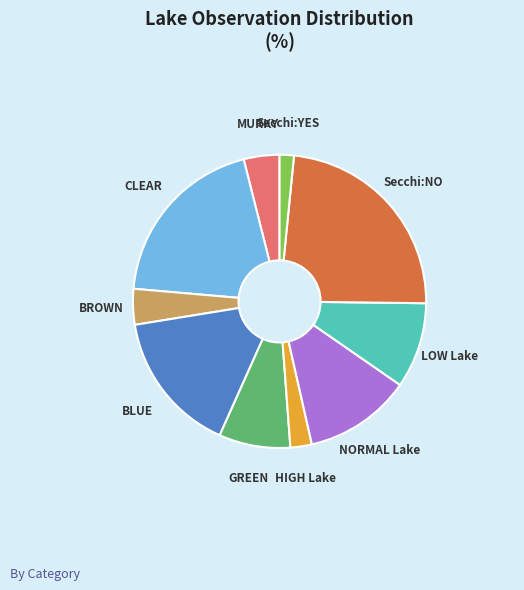

Does any single category account for the majority?

No